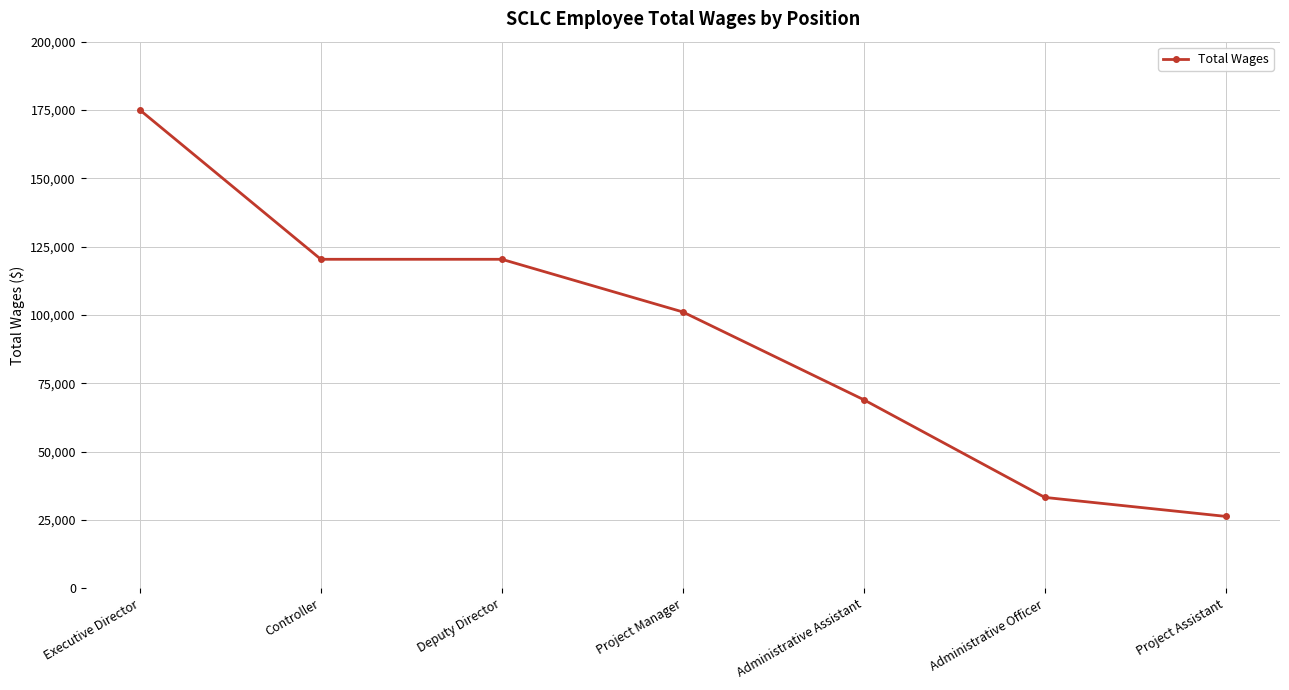

What is the difference between the maximum and minimum values?

148662